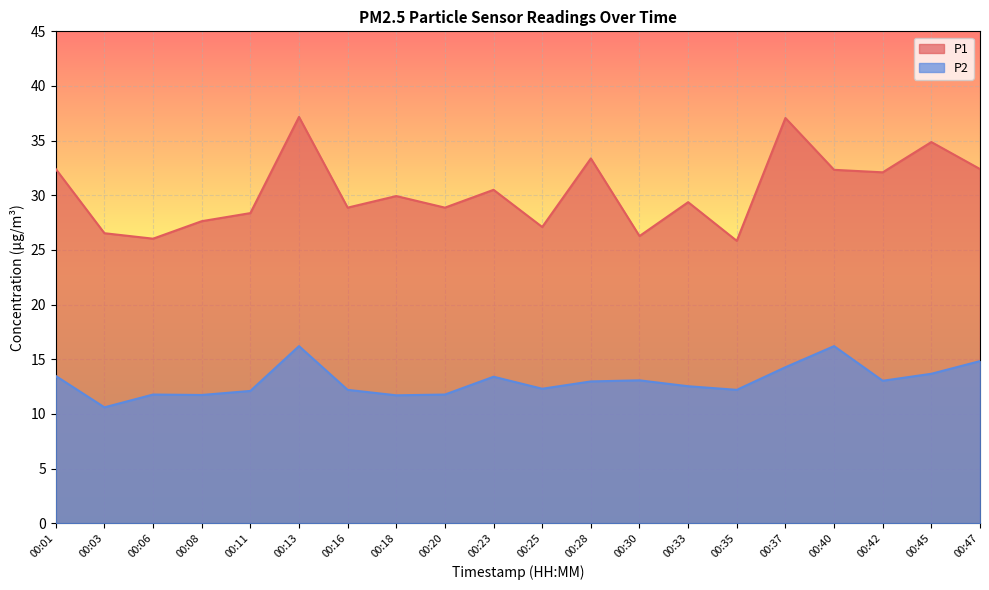

What is the difference between the second highest and second lowest values in the P1 series?

11.0